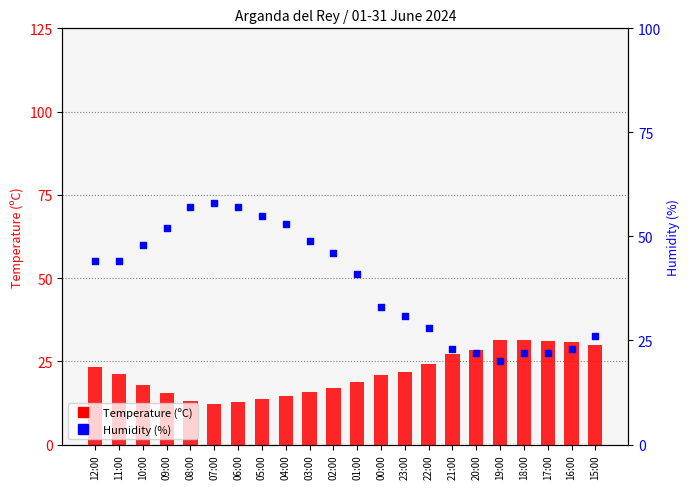

Which series reaches the minimum Y coordinate?

Temperature (ºC)